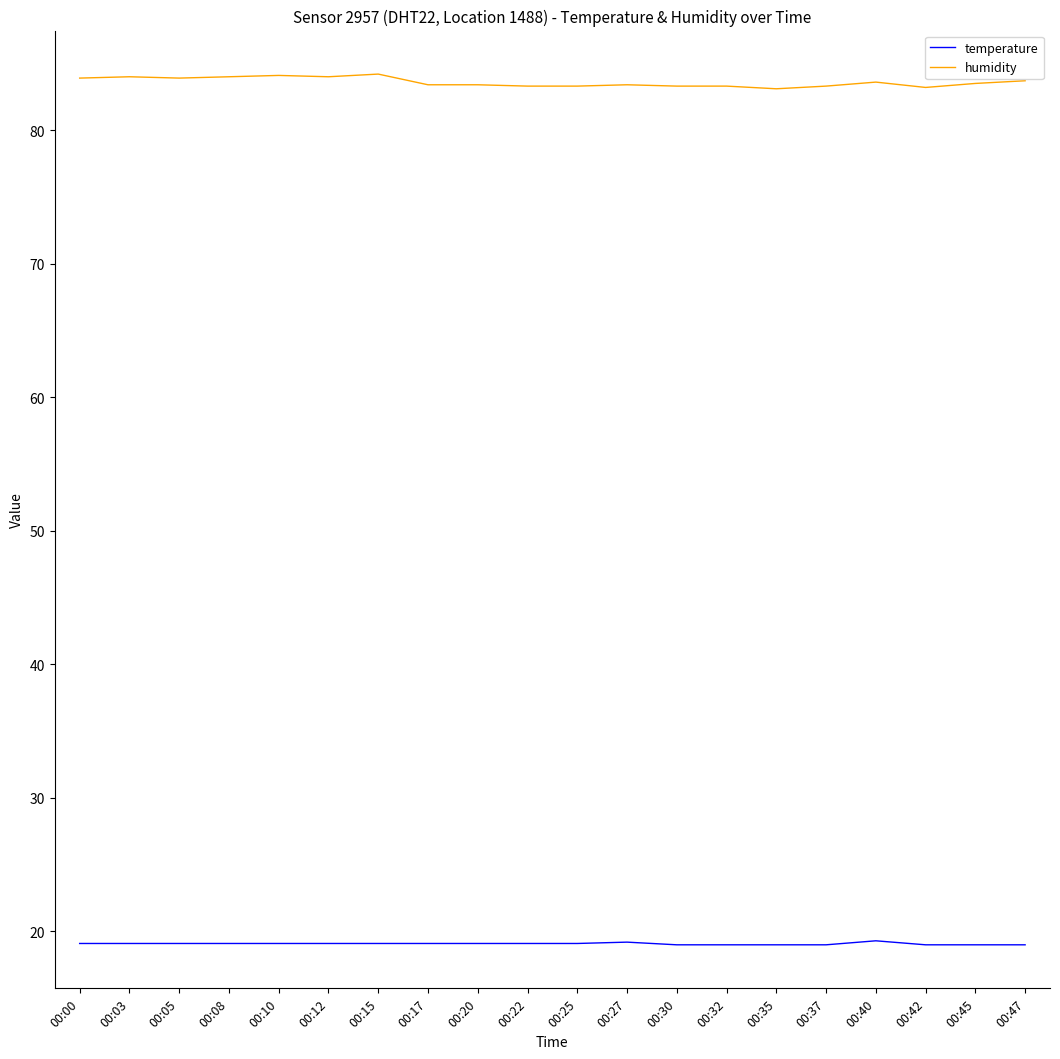

What is the approximate value of humidity at 00:45?

83.5